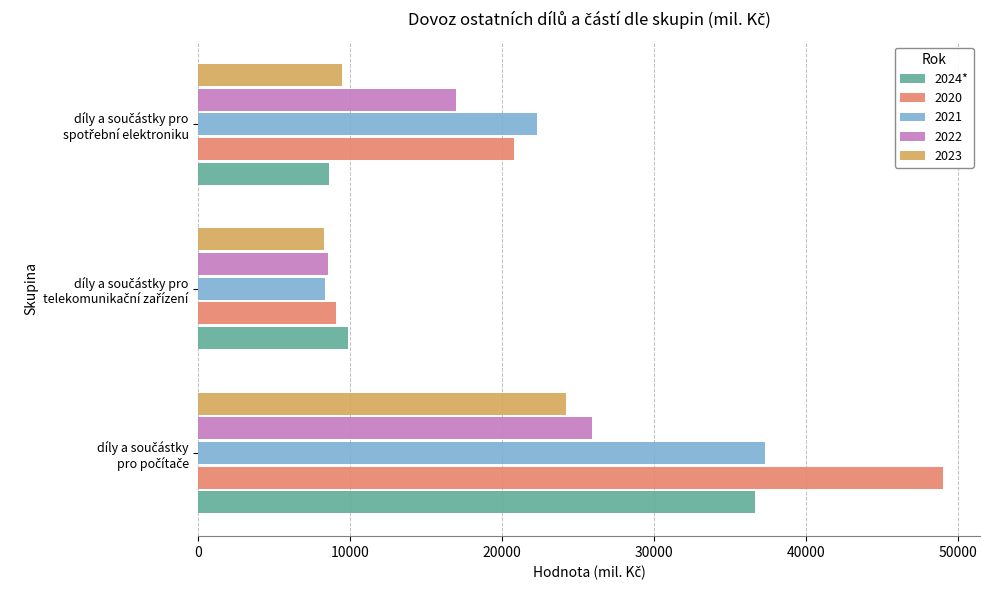

What is the greatest value displayed?

49017.9